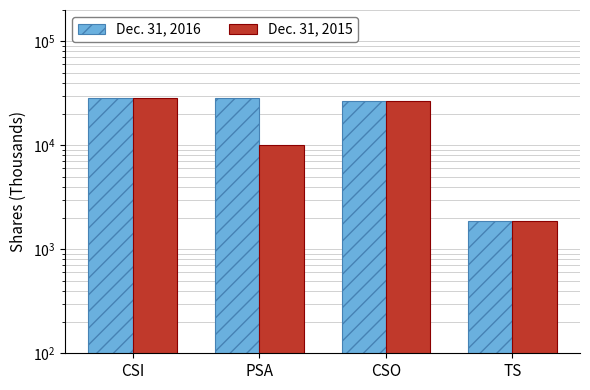

Reading right to left, list all the values displayed in this chart.

Dec. 31, 2016: 1856	26609	28353	28465
Dec. 31, 2015: 1856	26498	10000	28353